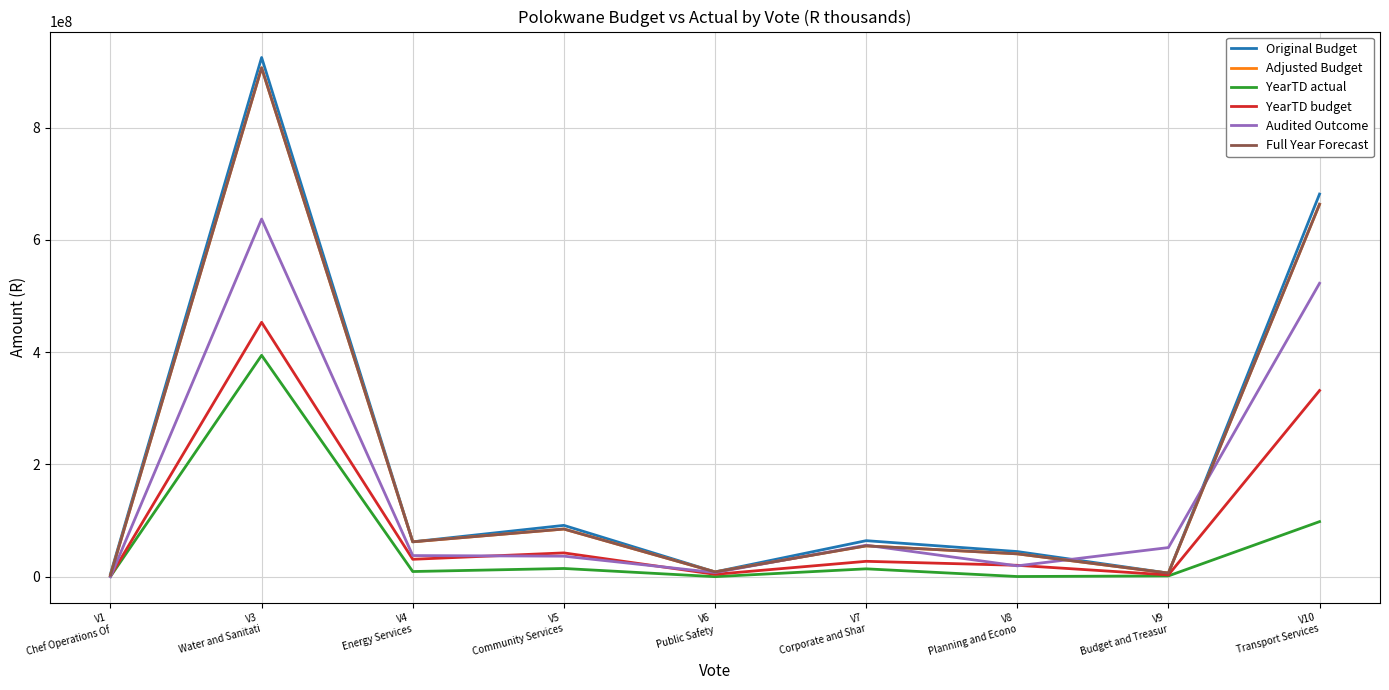

At which category is the sum across all series the highest?

V3
Water and Sanitati